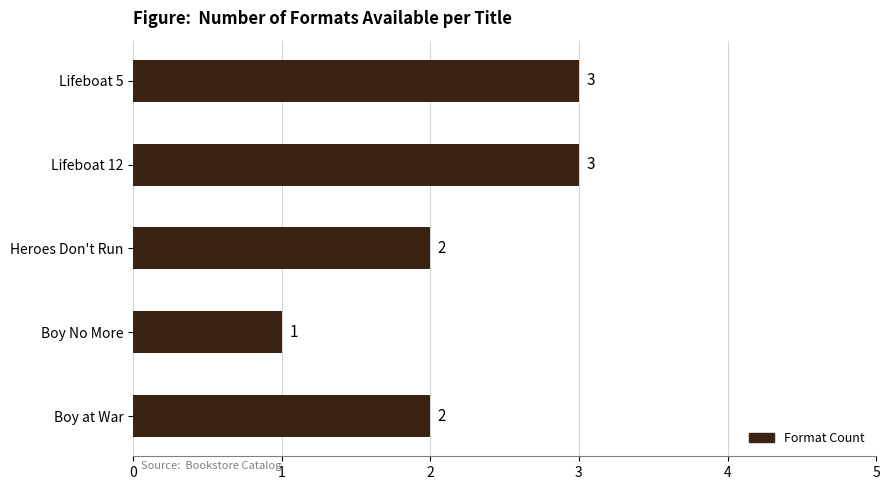

Which has a higher value, Heroes Don't Run or Lifeboat 5?

Lifeboat 5